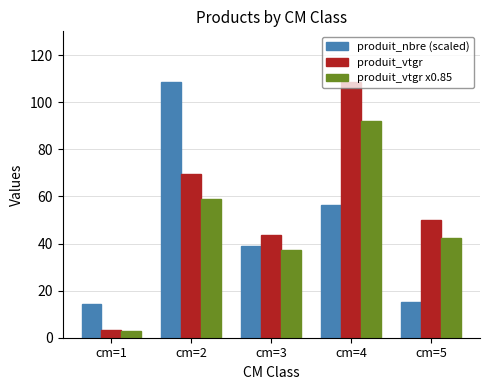

How many bars are there in each group?

3